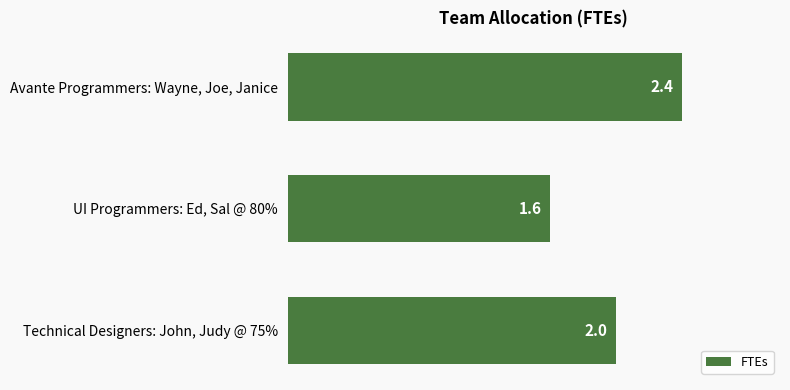

How many categories are shown in the chart?

3